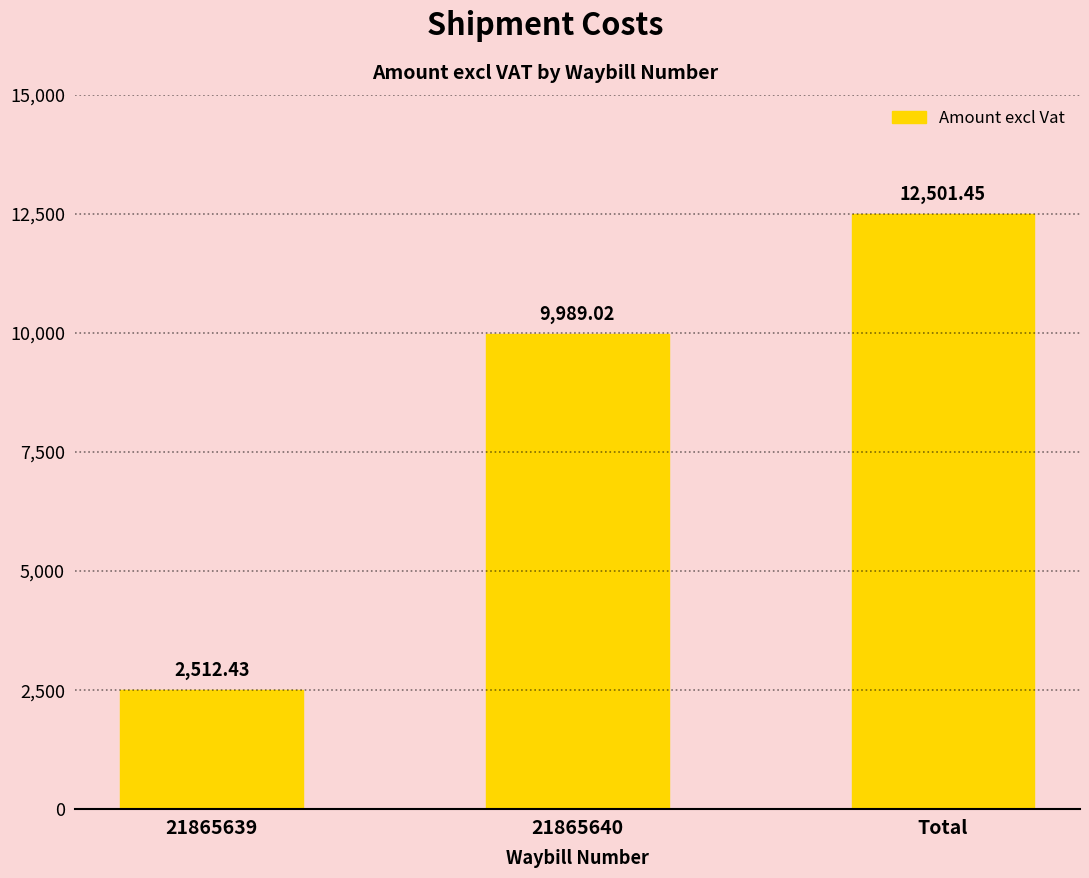

What is the label of the 2nd bar from the left?

21865640